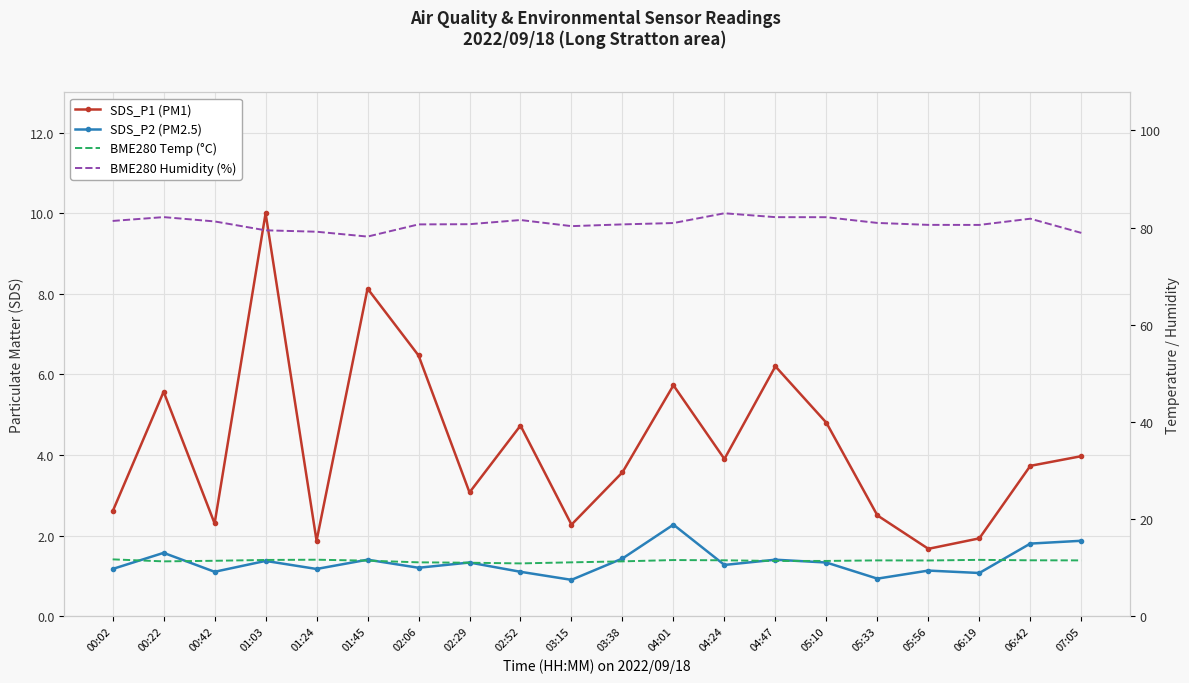

How many values in the SDS_P2 (PM2.5) series are below 1?

2